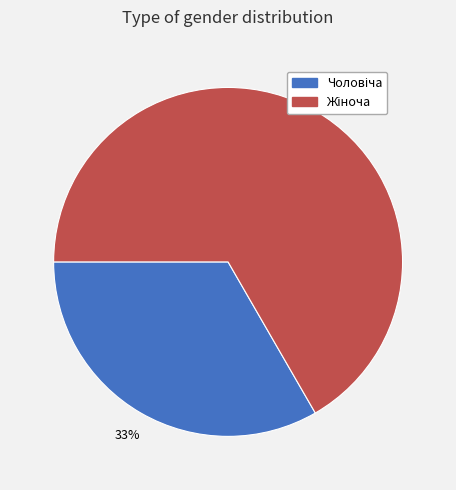

To the nearest percent, what is the average slice percentage?

50%